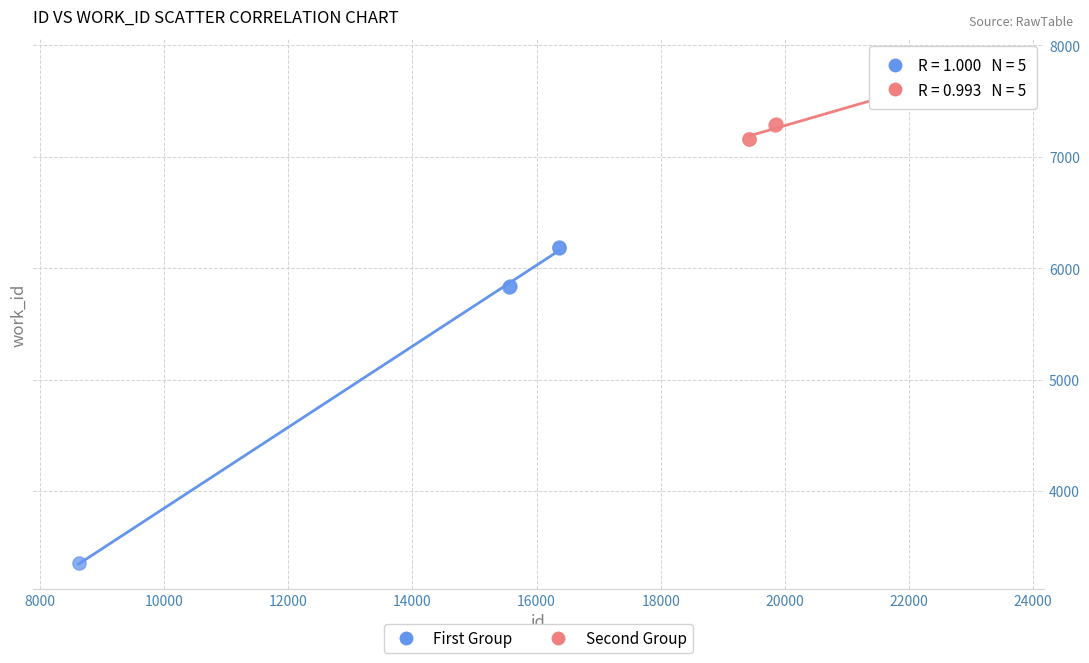

What are all the series names shown in the legend?

First Group, Second Group